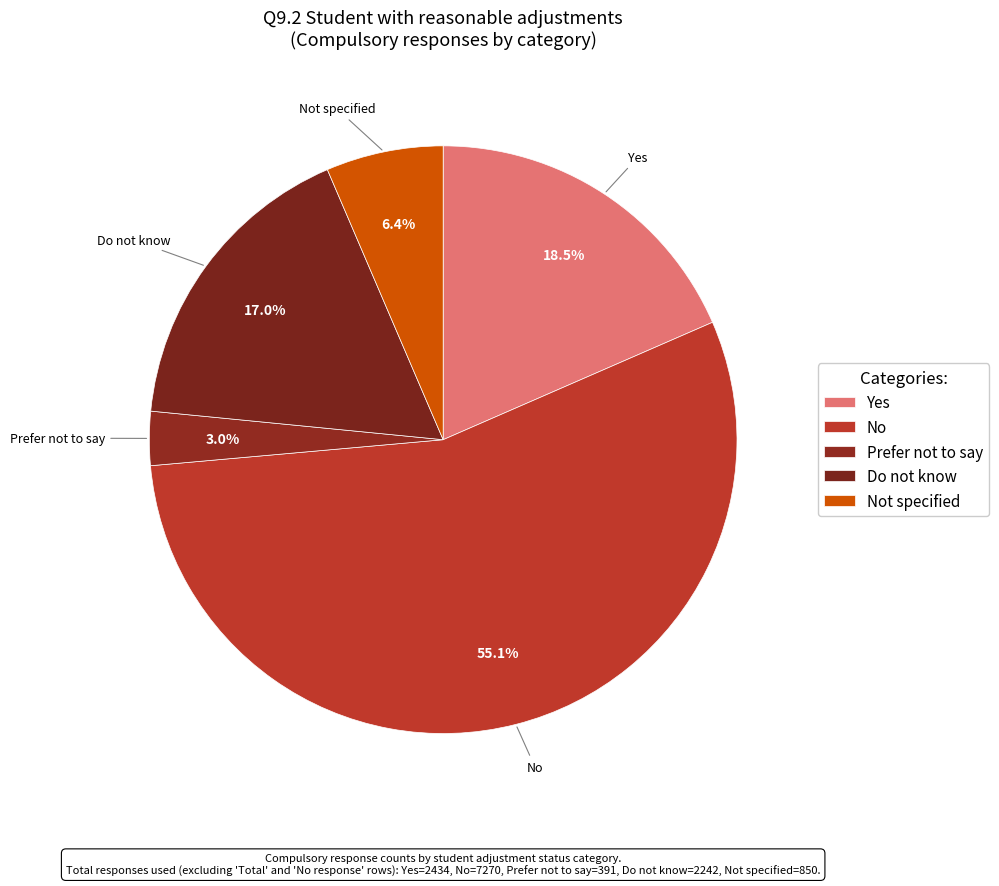

Is there a majority slice in this chart?

Yes